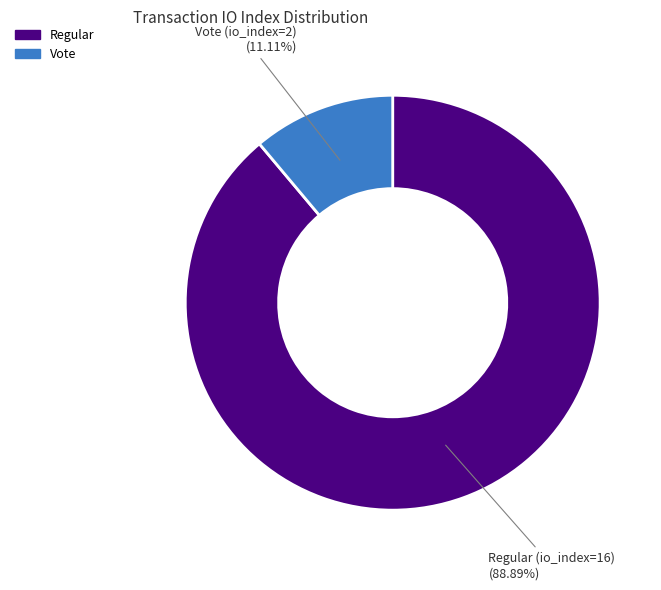

To the nearest percent, what portion does Regular (io_index=16) represent?

89%